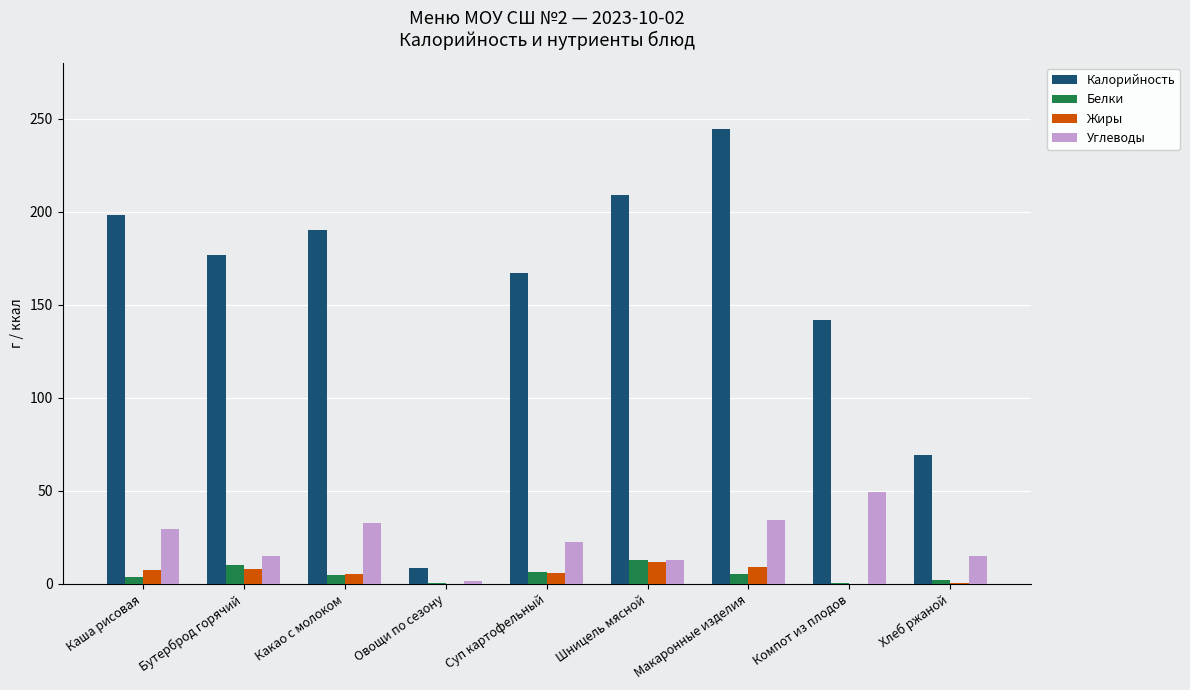

At which category does the chart reach its peak across all series?

Макаронные изделия